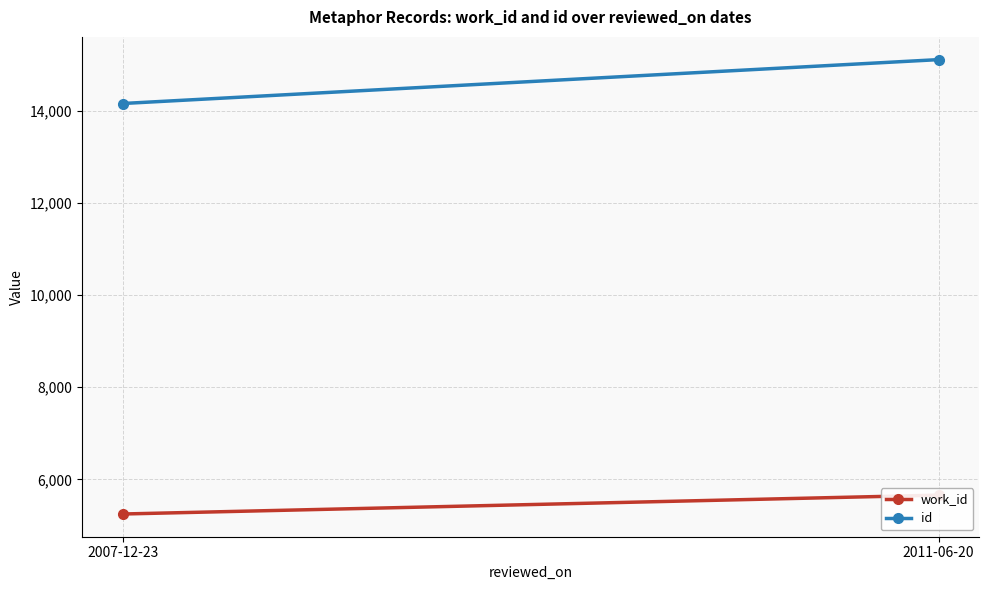

Which series has the largest range (max minus min)?

id